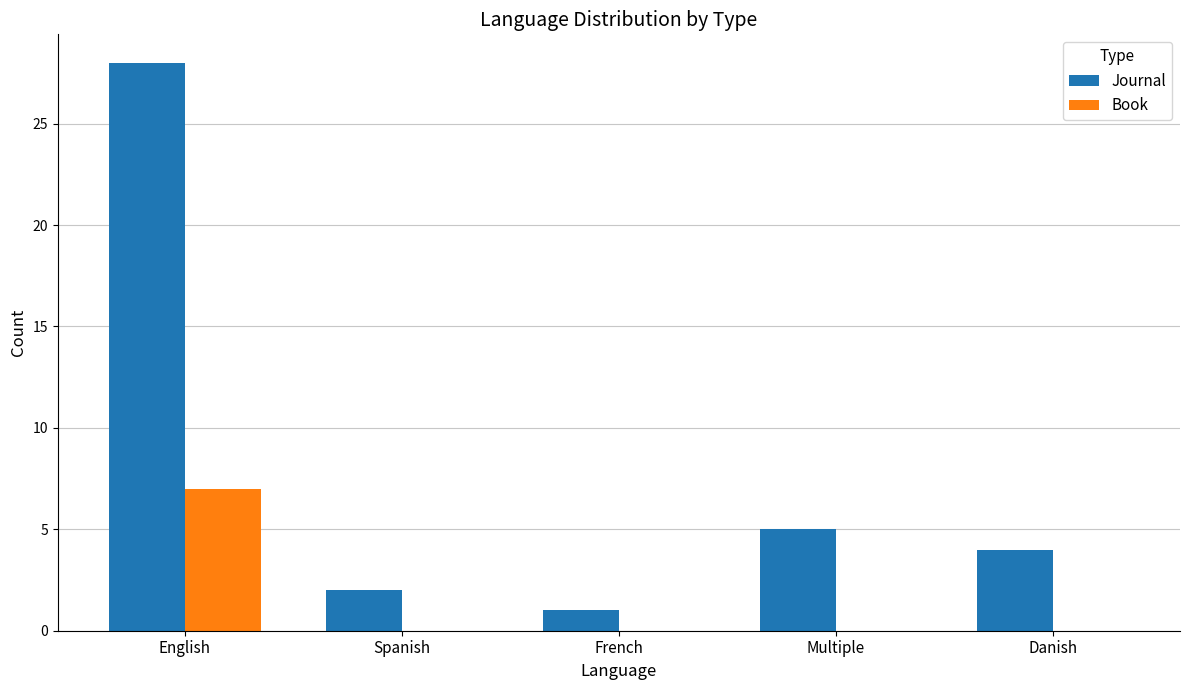

The value of Journal at Multiple is 5. True or false?

True